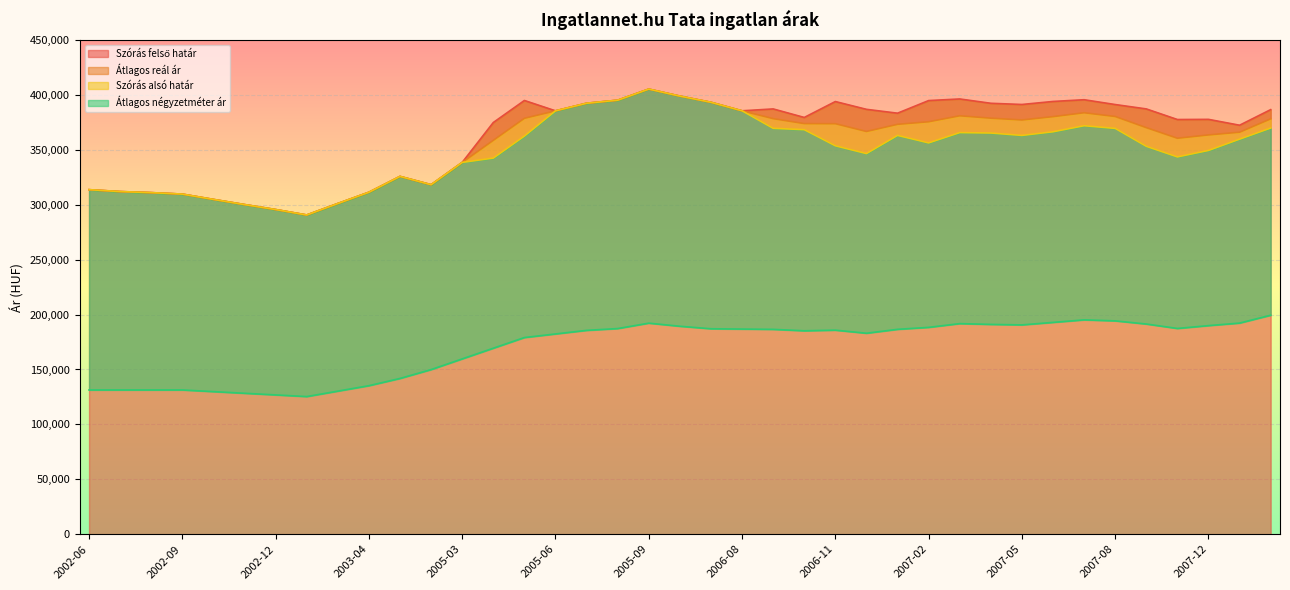

What position from the right is 2005-03?

27